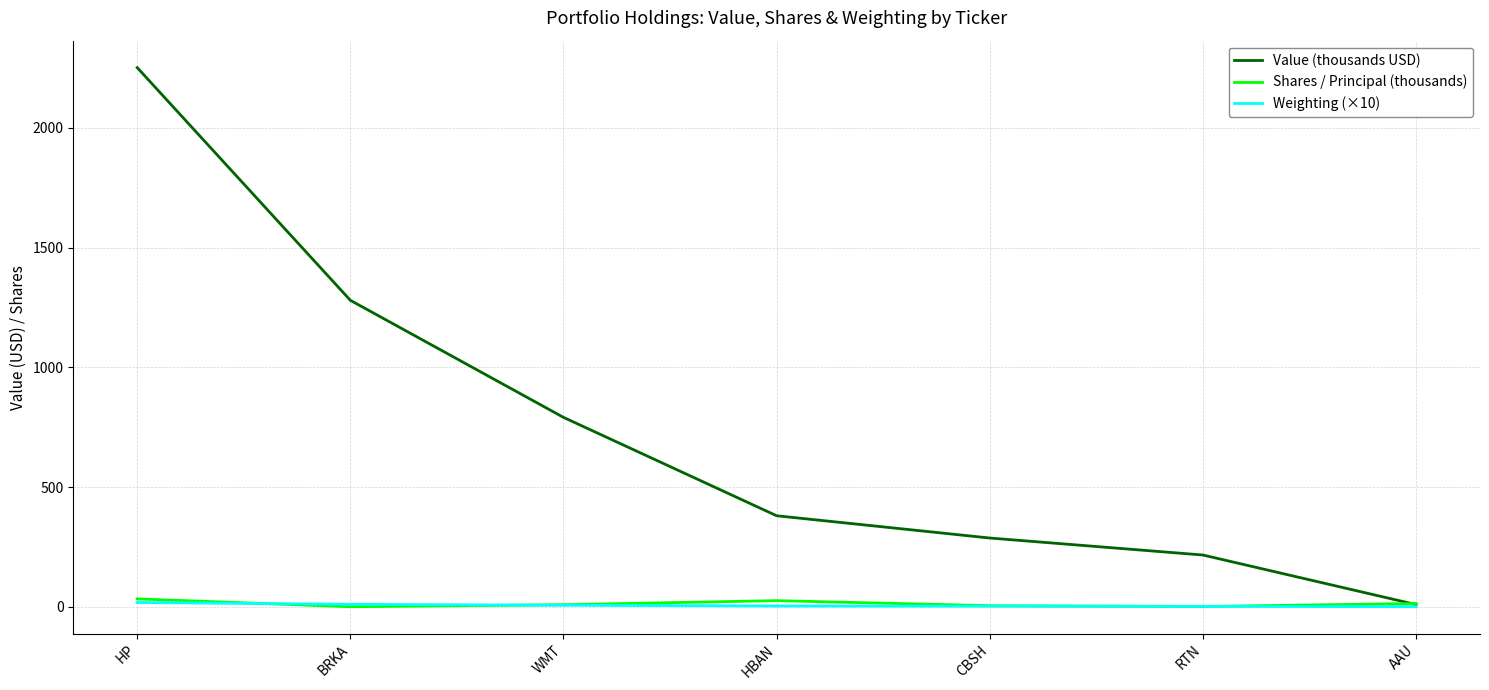

At HBAN, list the series in order from smallest to largest.

Weighting (×10), Shares / Principal (thousands), Value (thousands USD)